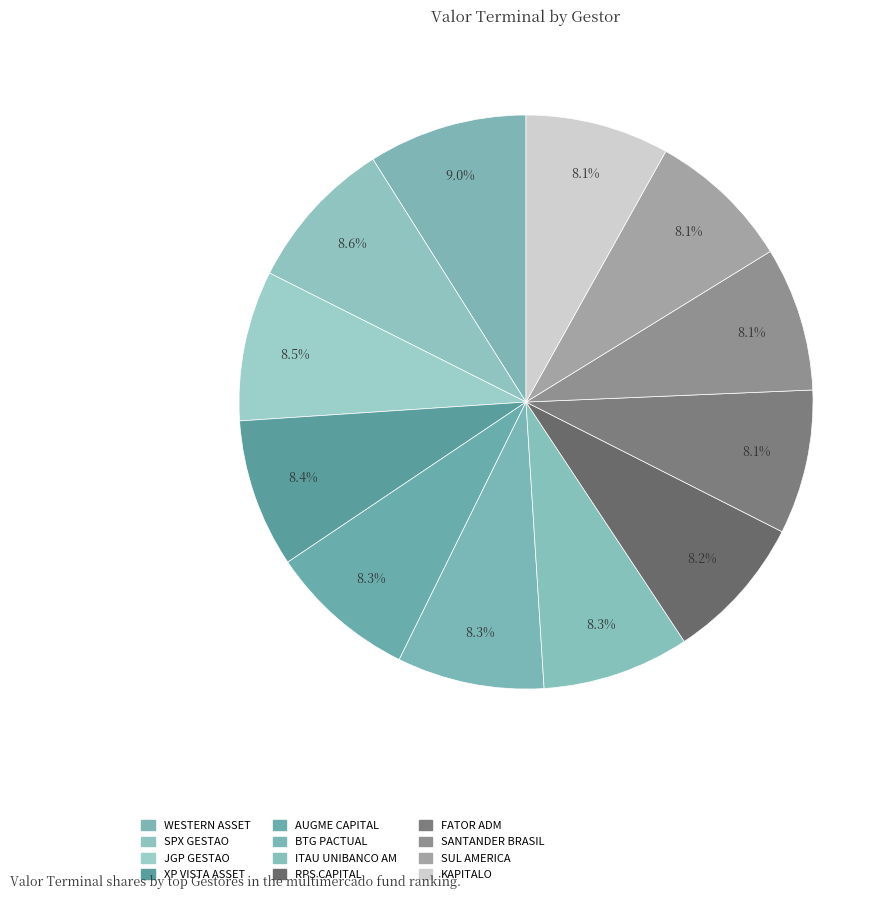

Which category has the smallest portion of the pie?

KAPITALO